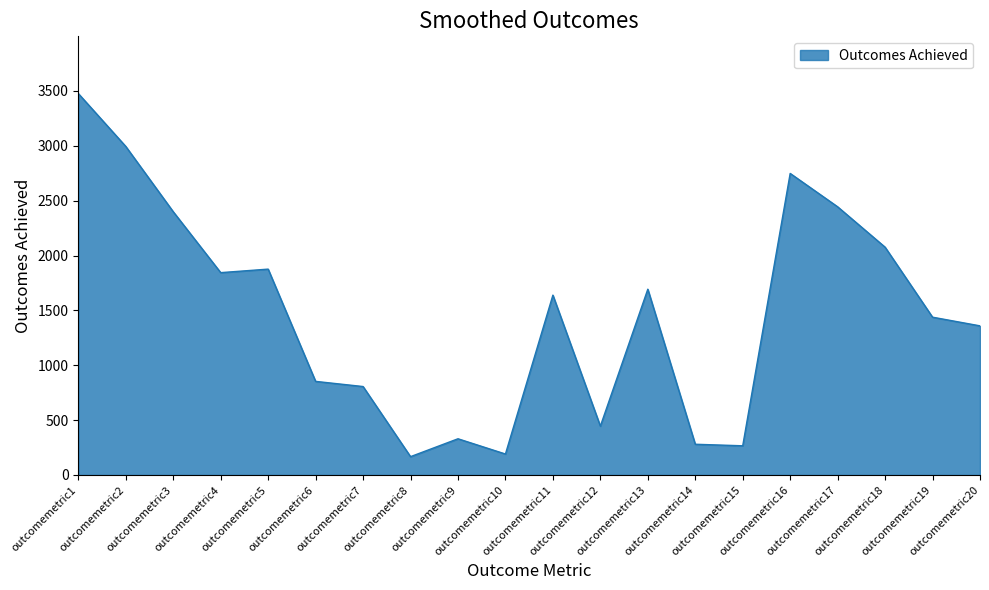

The value at outcomemetric1 is 4717. True or false?

False